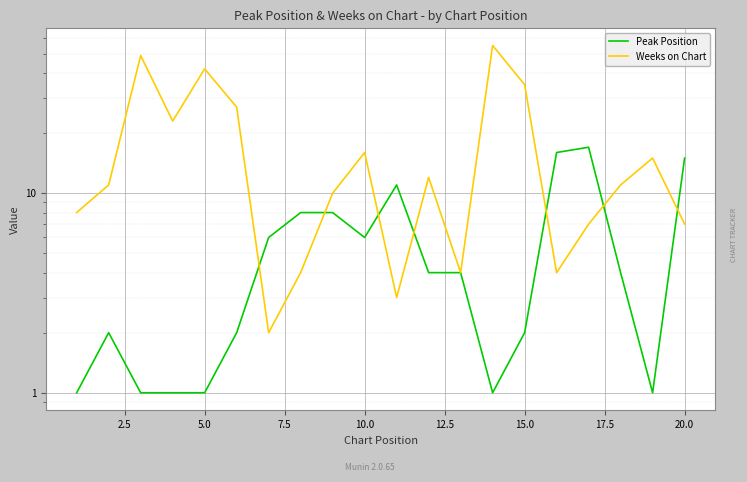

How many series are shown in this chart?

2